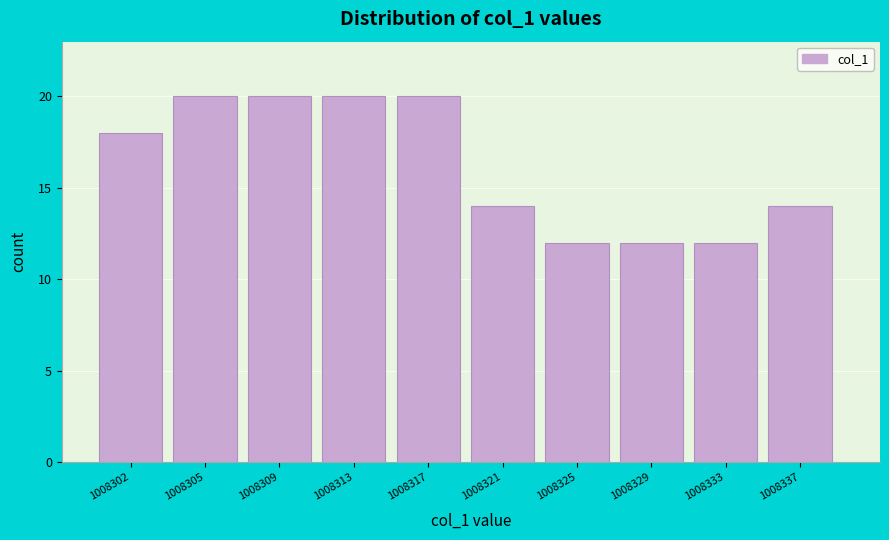

Reading left to right, transcribe all the data shown in this chart.

1008302=18	1008305=20	1008309=20	1008313=20	1008317=20	1008321=14	1008325=12	1008329=12	1008333=12	1008337=14